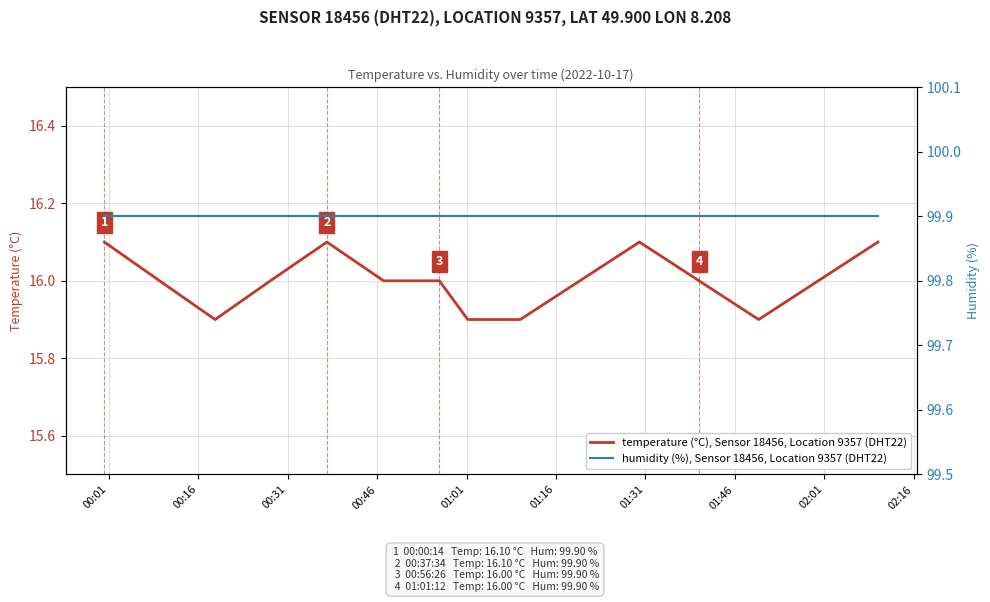

What is the value of the humidity (%), Sensor 18456, Location 9357 point at the 14th from the left?

99.9